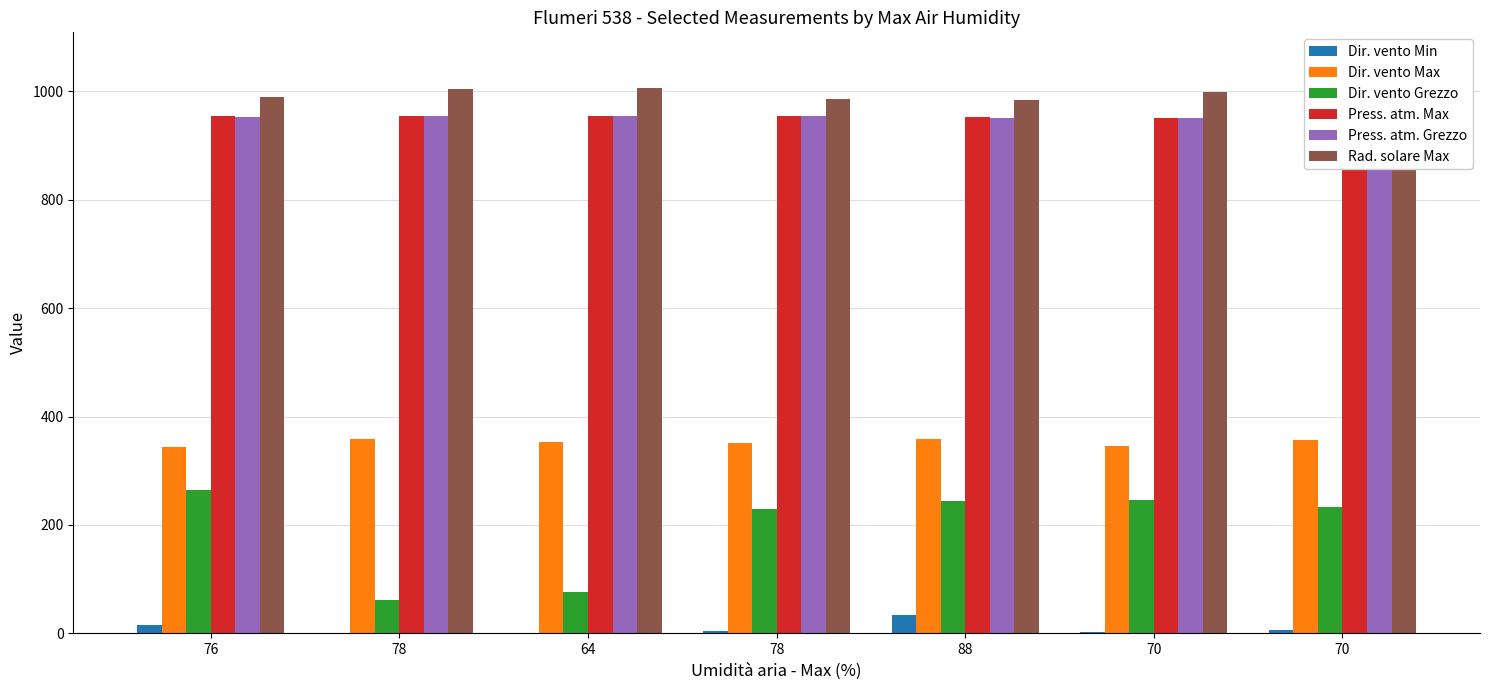

Between 64 and 78, which is larger?

78